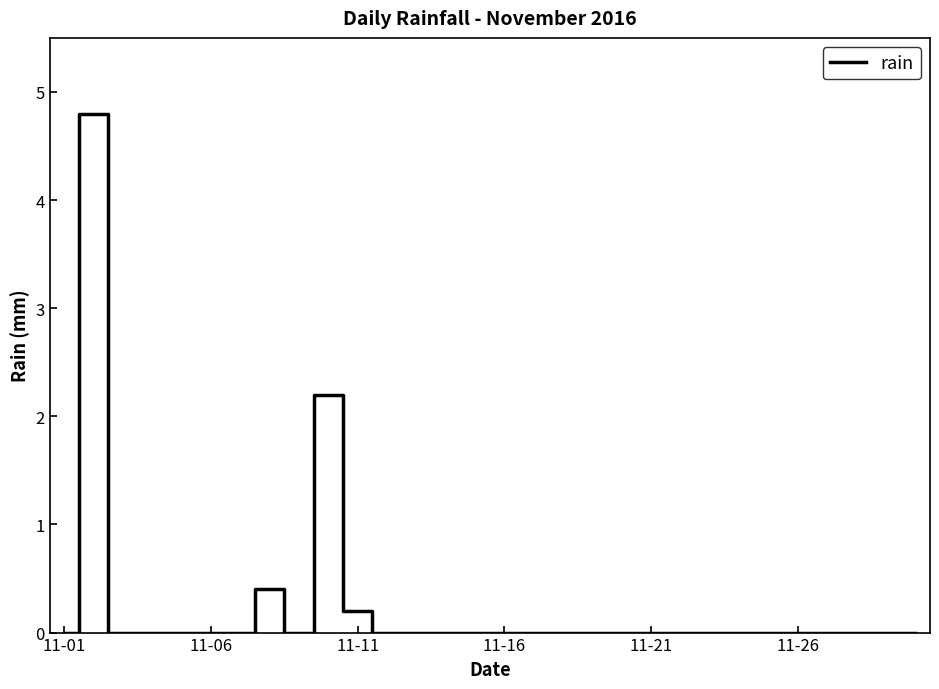

True or false: there are more than 0 points higher than both neighbors.

True